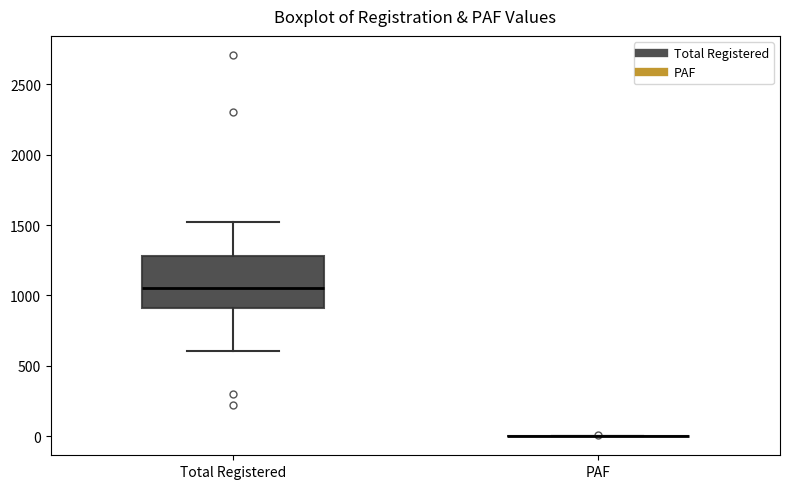

Reading left to right, read every box against the y-axis: the position of its median line, the range the box covers, and the ends of its whiskers. The values are not printed on the chart, so give them approximately, as read against the axis.

Total Registered: median 1050, box 900 to 1300, whiskers 600 to 1500
PAF: box collapsed to a line at 0, whiskers 0 to 0